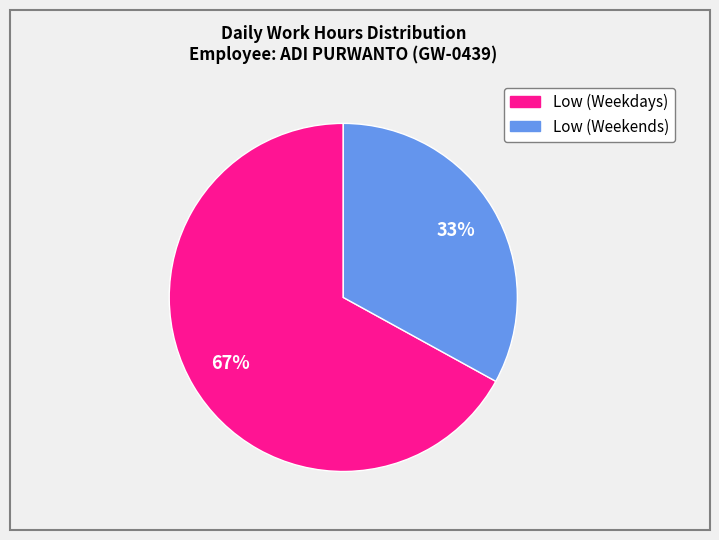

How many slices are in this pie chart?

2